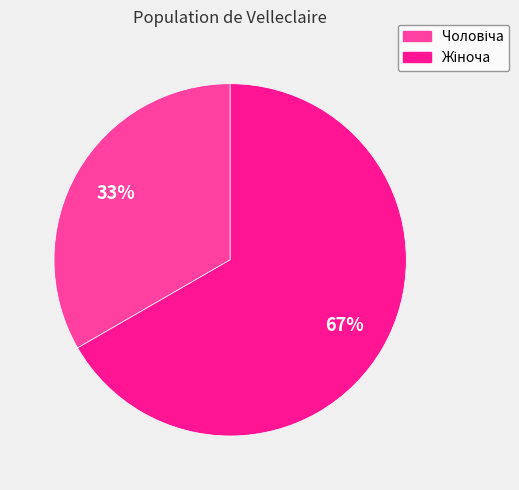

Is there a majority slice in this chart?

Yes